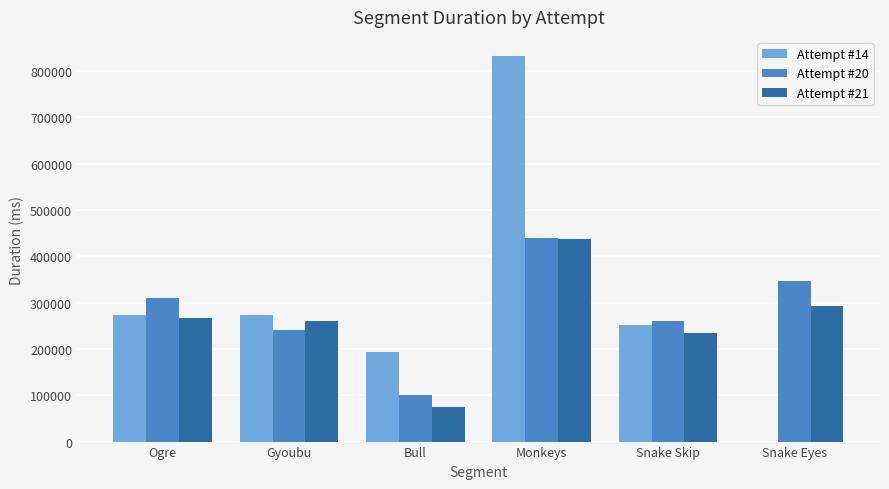

Which series changed the most between Ogre and Snake Eyes?

Attempt #14